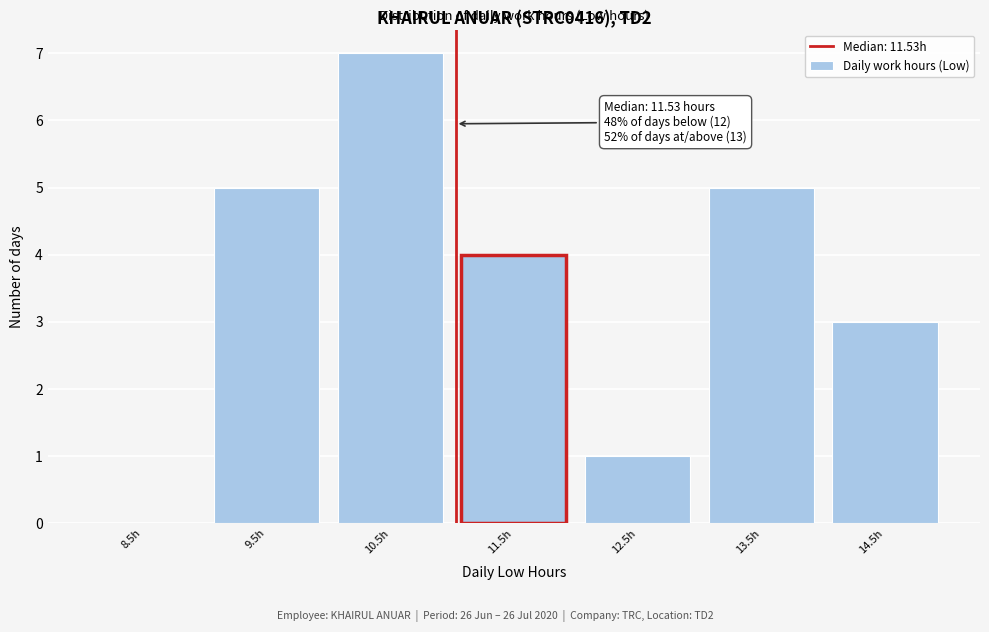

Reading left to right, transcribe all the data shown in this chart.

8.5h=0	9.5h=5	10.5h=7	11.5h=4	12.5h=1	13.5h=5	14.5h=3